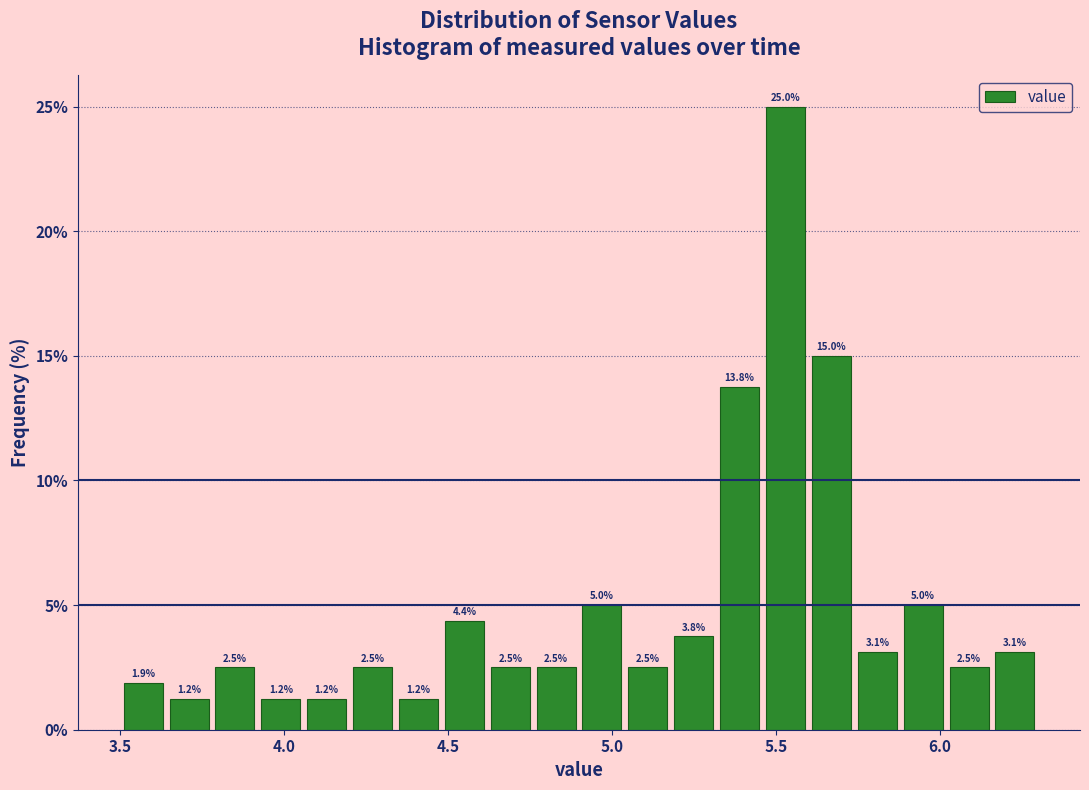

Around what value on the x-axis is the tallest bar? Give the approximate position of its centre, as read against the axis.

5.55